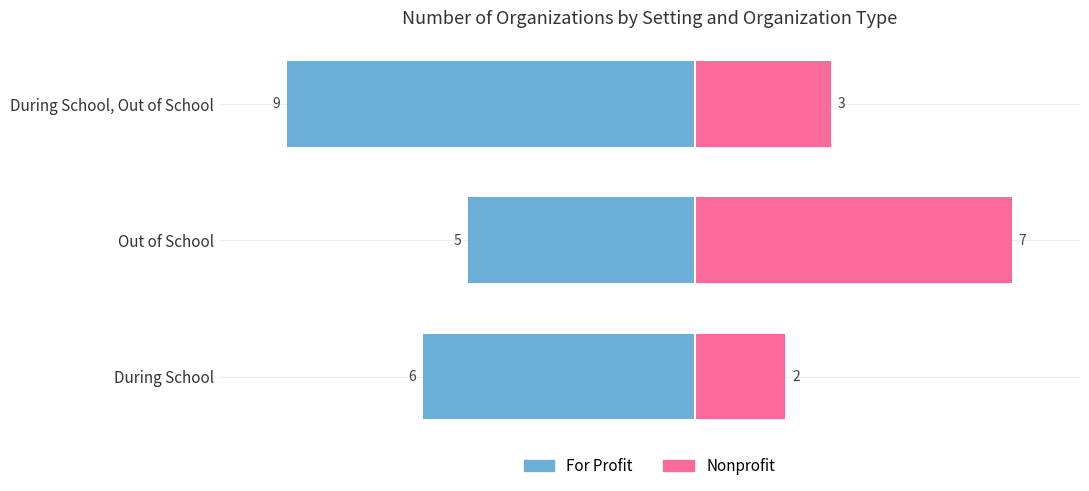

How many bars are there in each group?

2